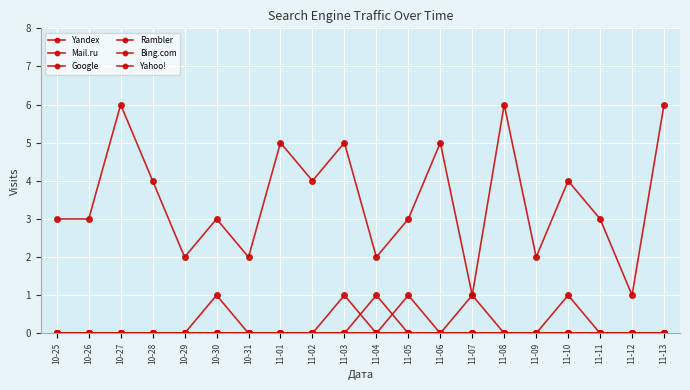

Which series has the largest range (max minus min)?

Yandex